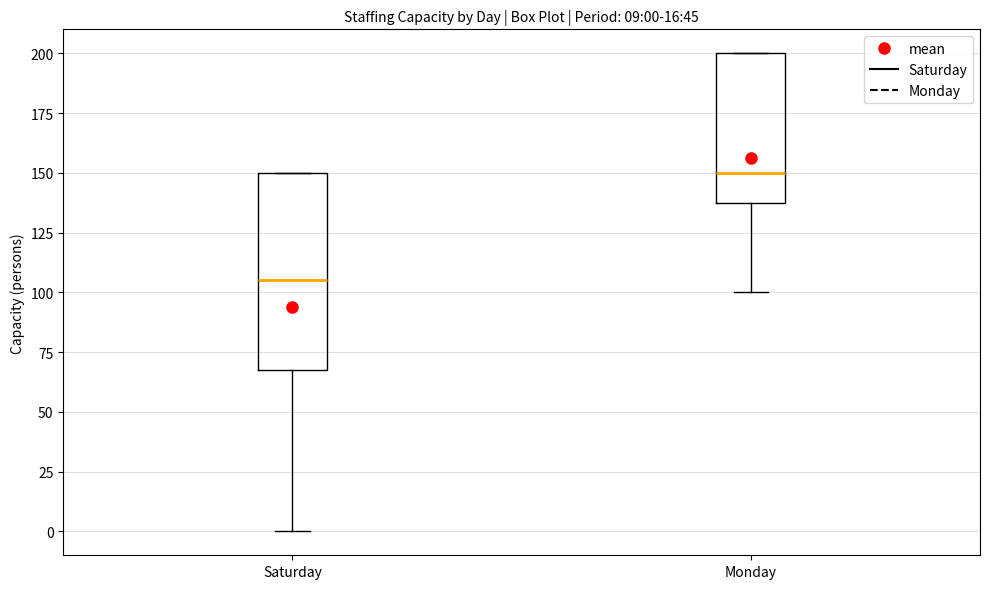

Which box is the tallest, from its lower edge to its upper edge?

Saturday